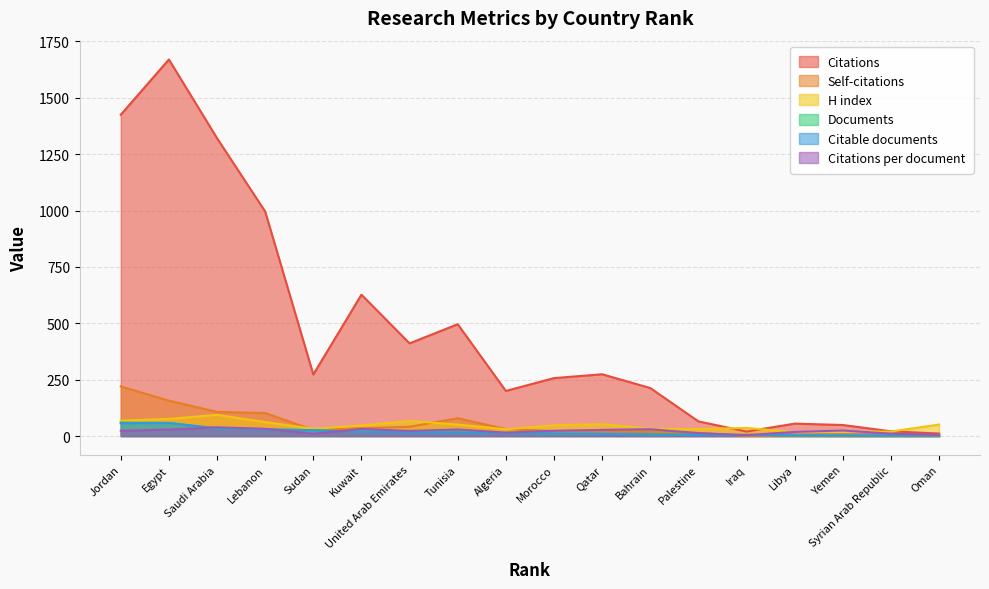

At which label does H index first exceed 48?

Jordan